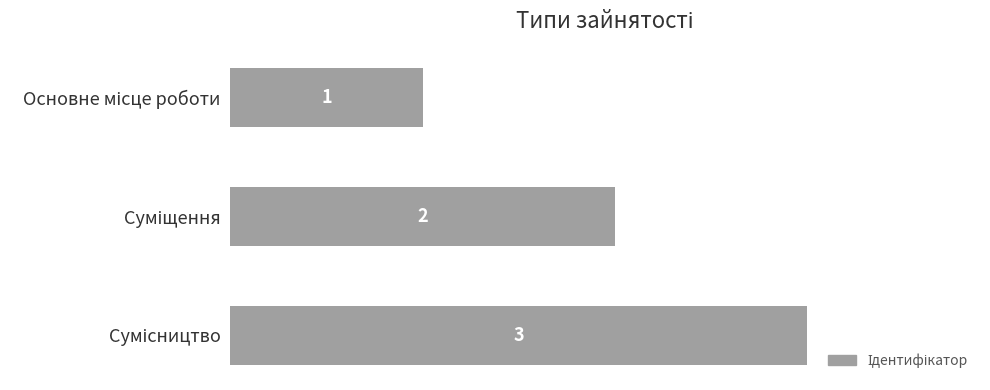

What is the maximum value shown in the chart?

3